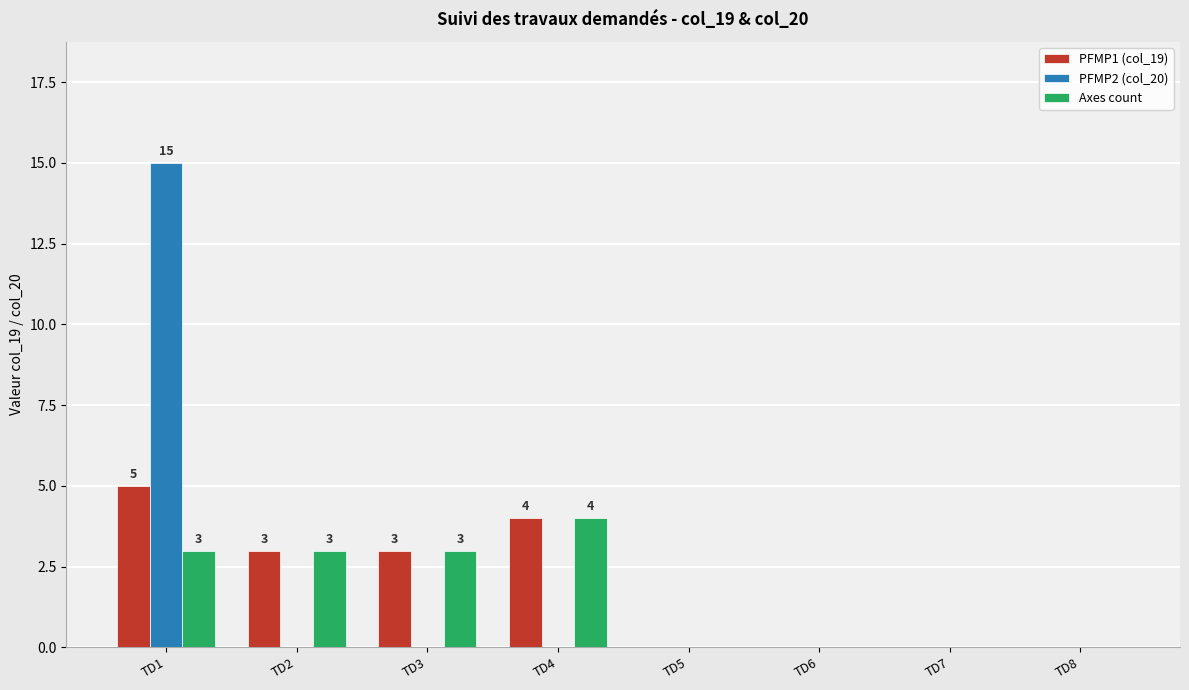

True or false: Axes count has a value of 2 at TD7.

False